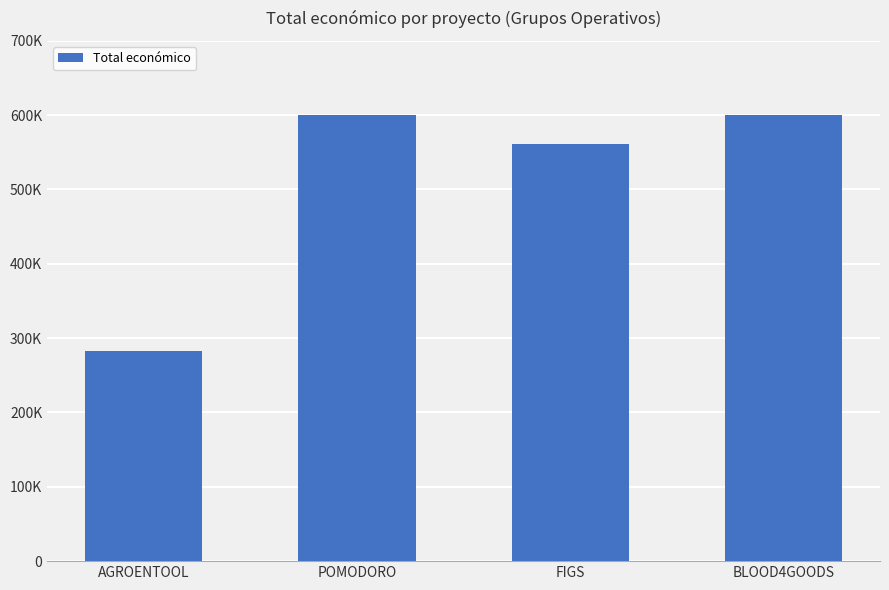

How many distinct data groups are displayed?

1